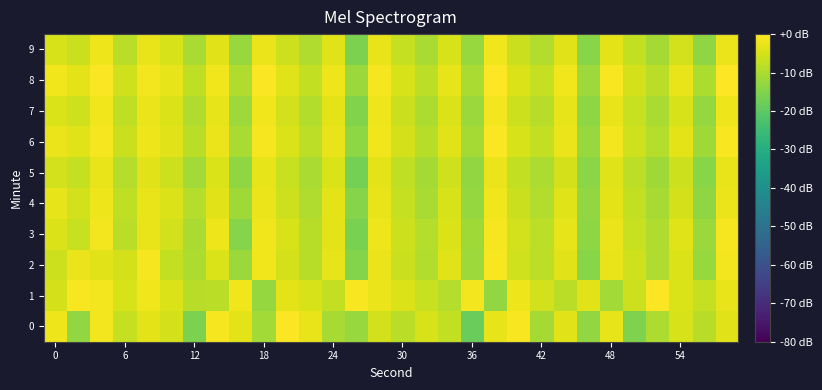

What is the smallest value displayed?

-18.2